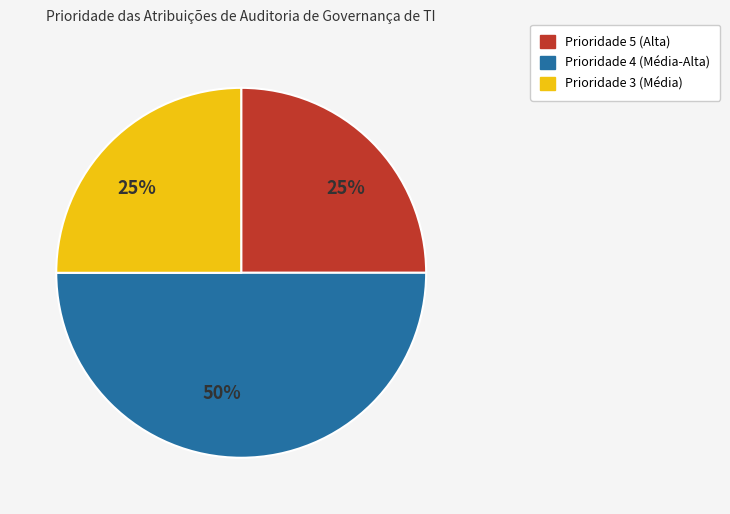

To the nearest percent, what is the average slice percentage?

33%